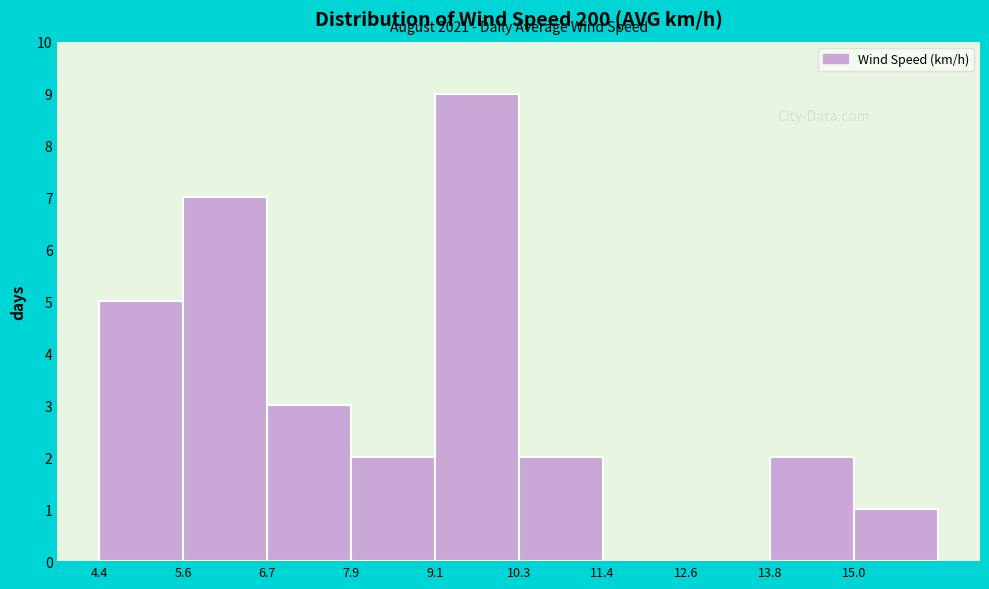

Over which range of the x-axis is the bar tallest?

9.0 to 10.2